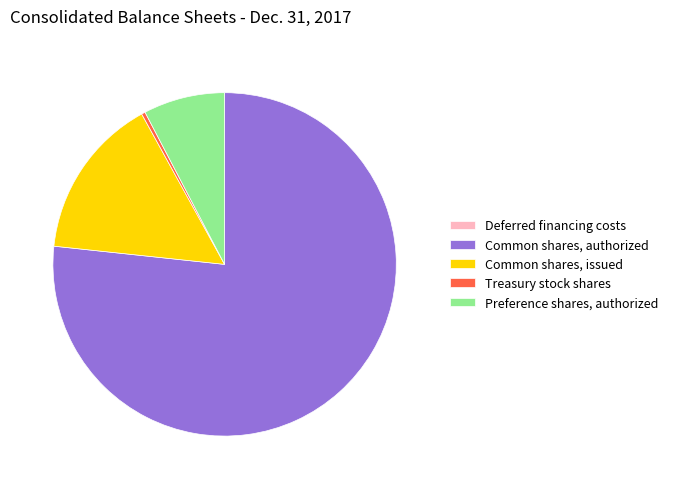

Which category has the biggest portion of the pie?

Common shares, authorized